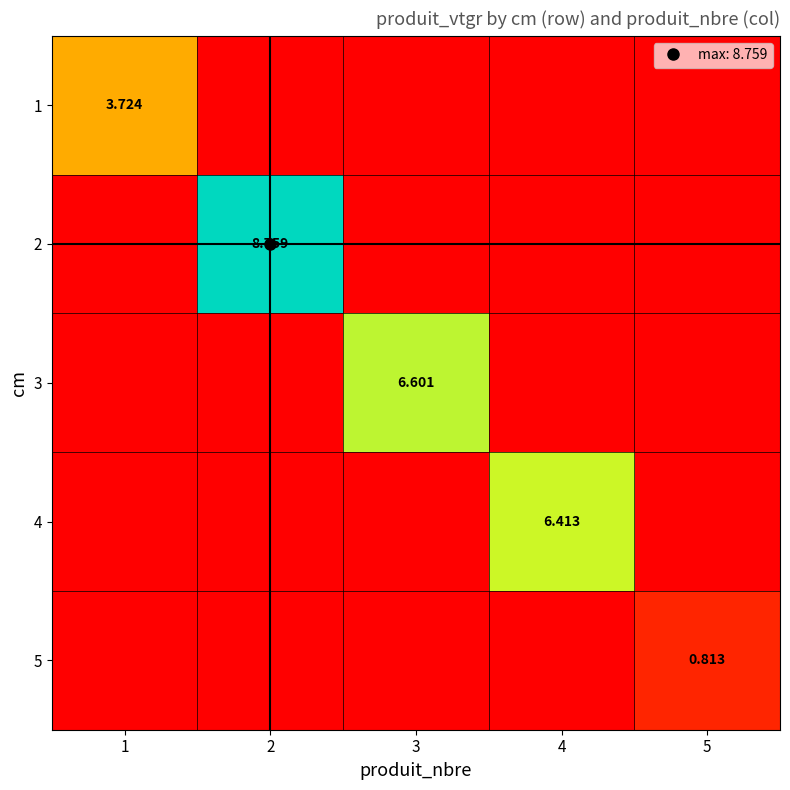

True or false: 5 has a value of -0.4 at 2.

False